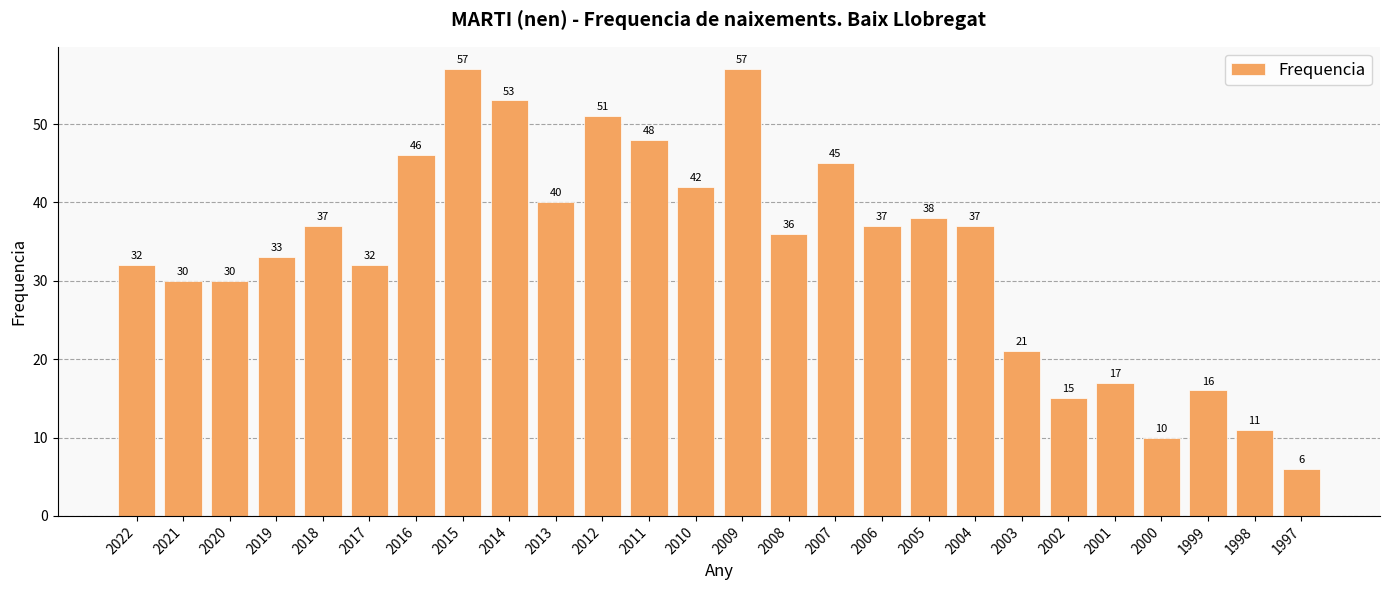

What is the difference between the maximum and minimum values?

51